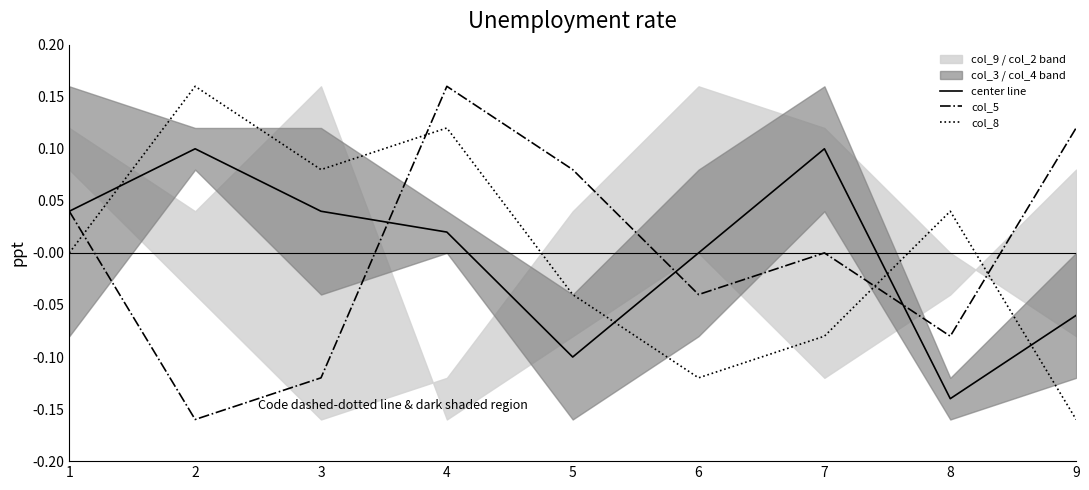

List the labels in order of col_8 value, largest first.

2, 4, 3, 8, 1, 5, 7, 6, 9